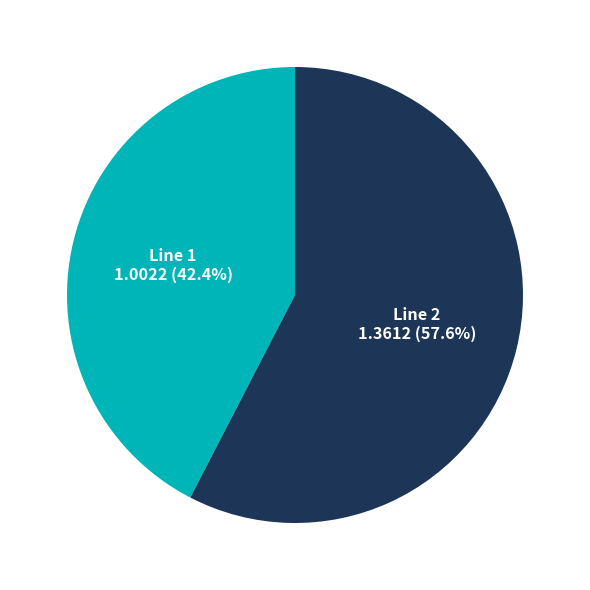

What is the ratio of the value at Line 2 to the value at Line 1?

1.4